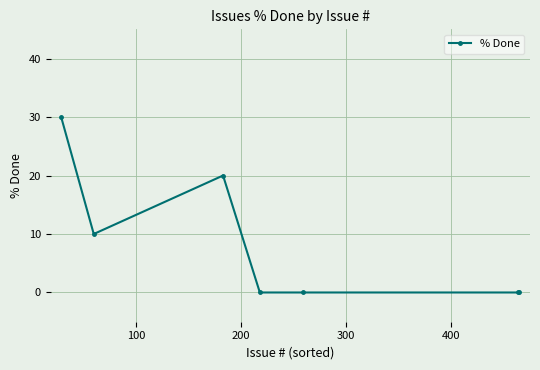

What is the difference between the second highest and minimum values?

20